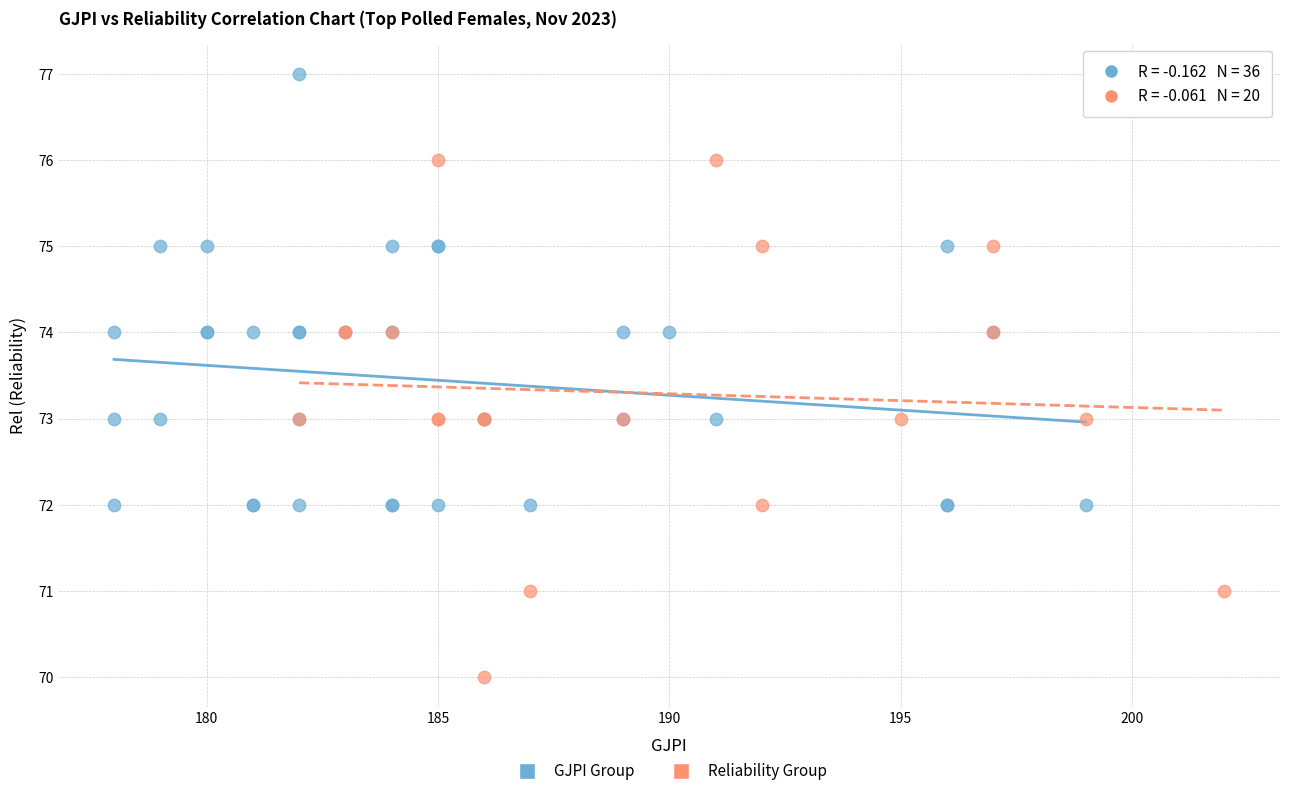

Which series reaches the maximum Y coordinate?

GJPI Group